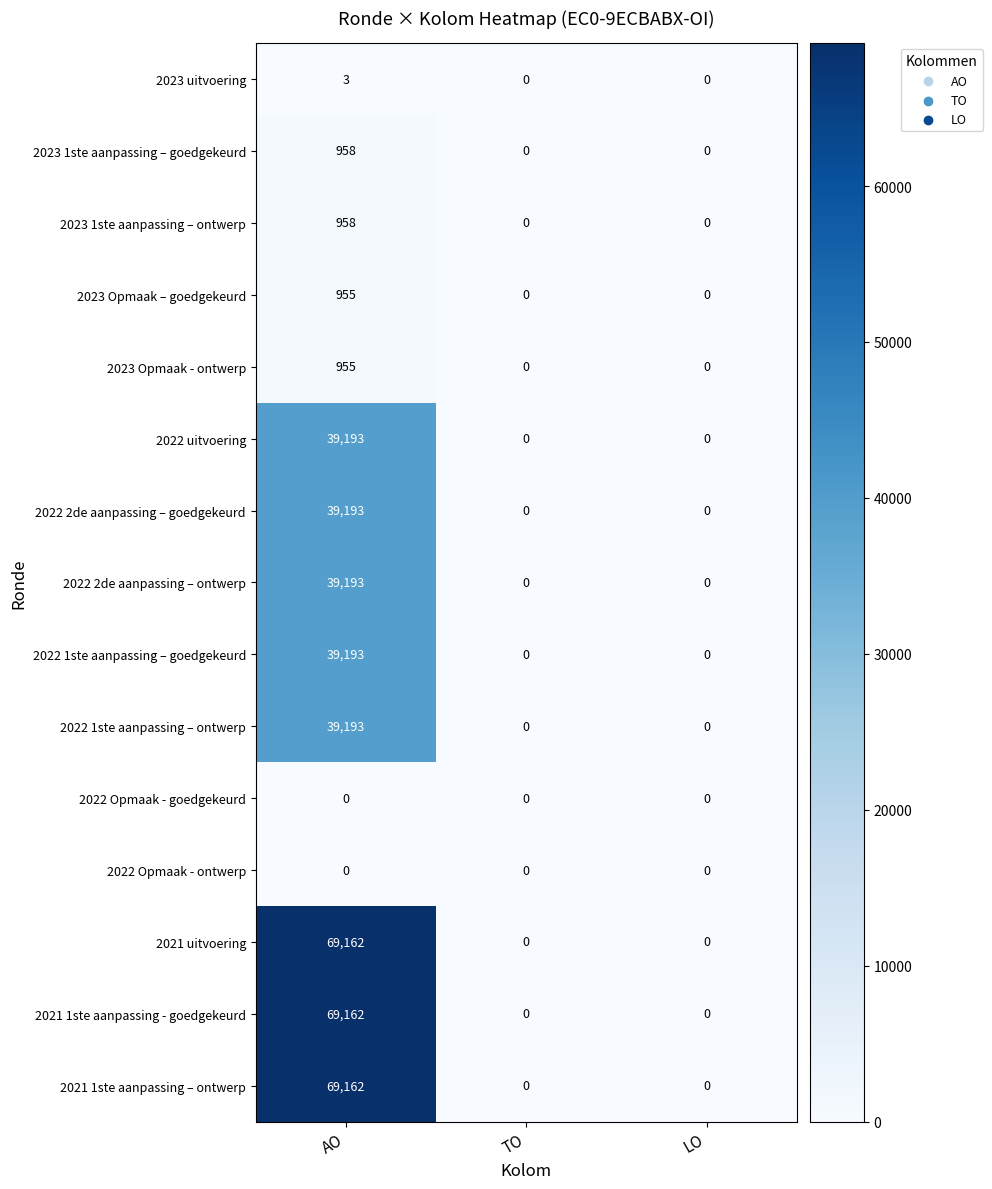

At how many categories does at least one series exceed 22993?

1